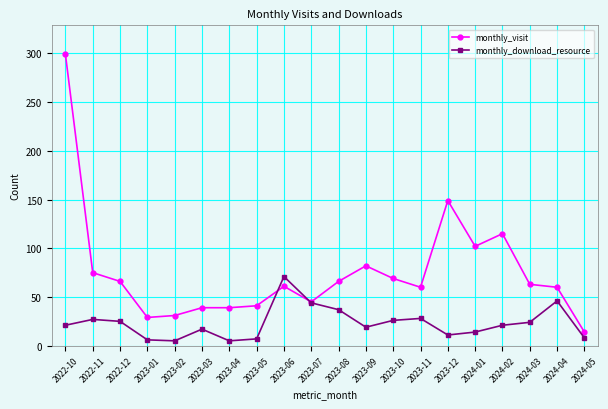

What is the spread (max minus min) of values at 2023-11?

32